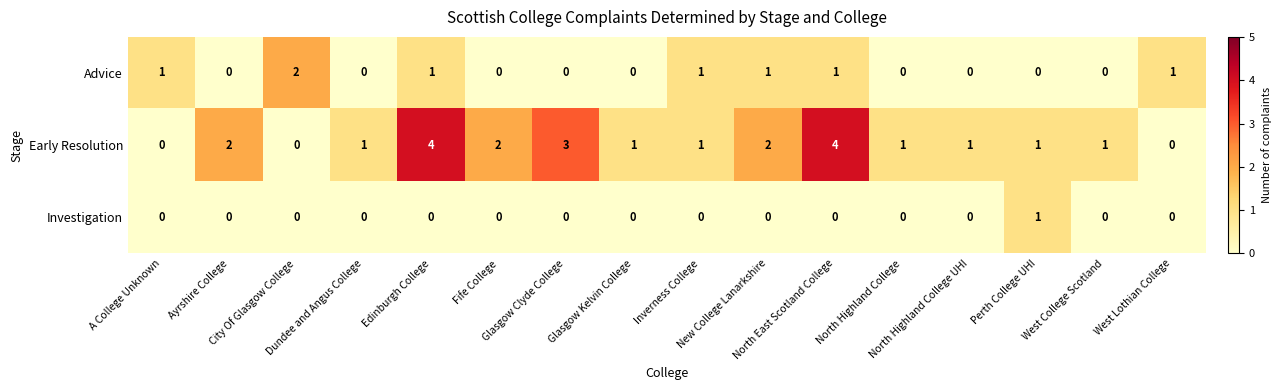

Rank the series by their maximum value, from highest to lowest.

Early Resolution, Advice, Investigation